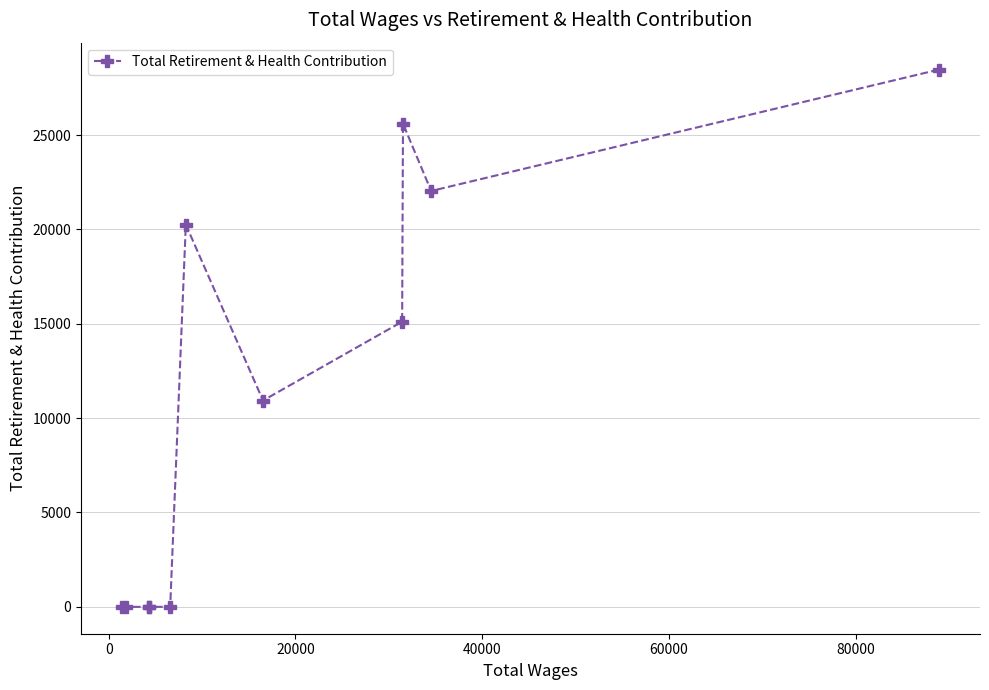

What is the average value?

11128